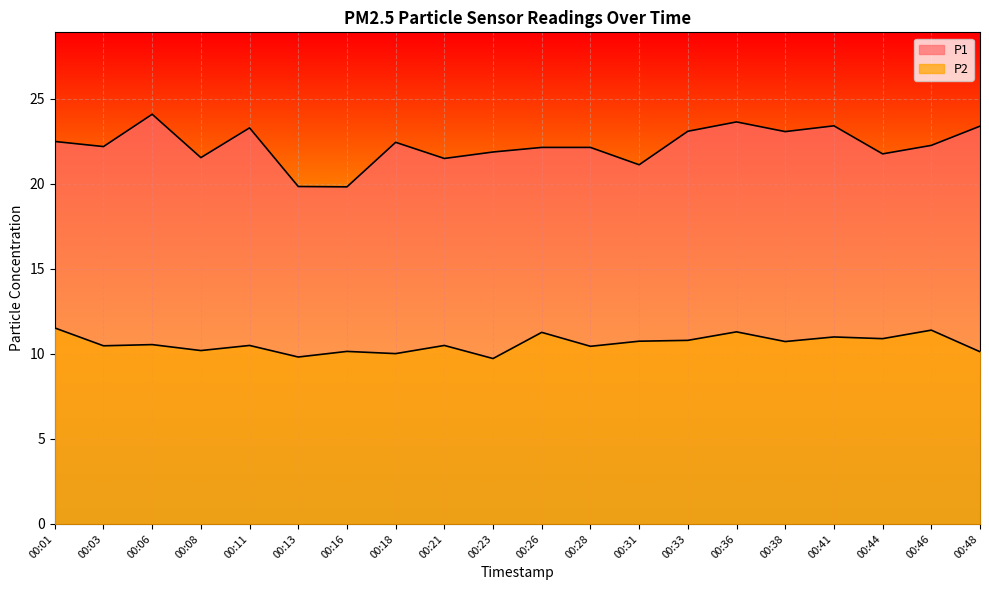

Which series has the largest range (max minus min)?

P1